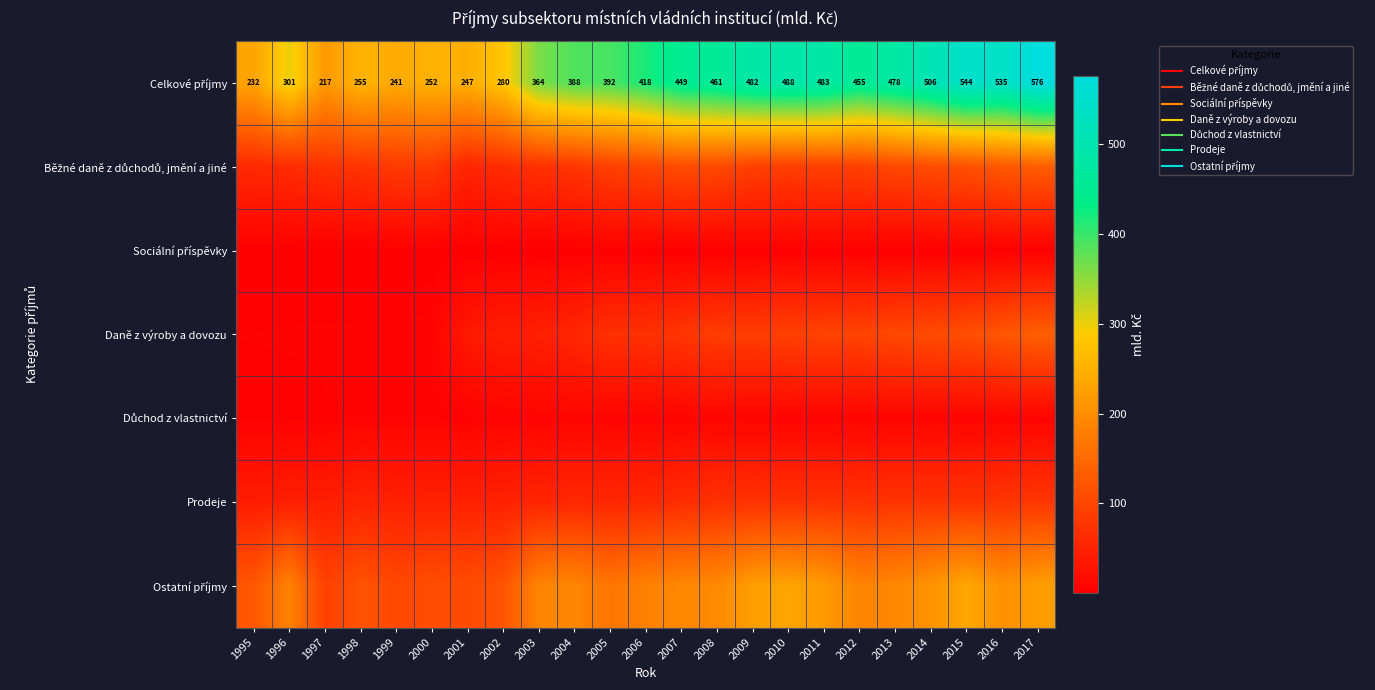

Between 2005 and 2000, which is larger?

2005